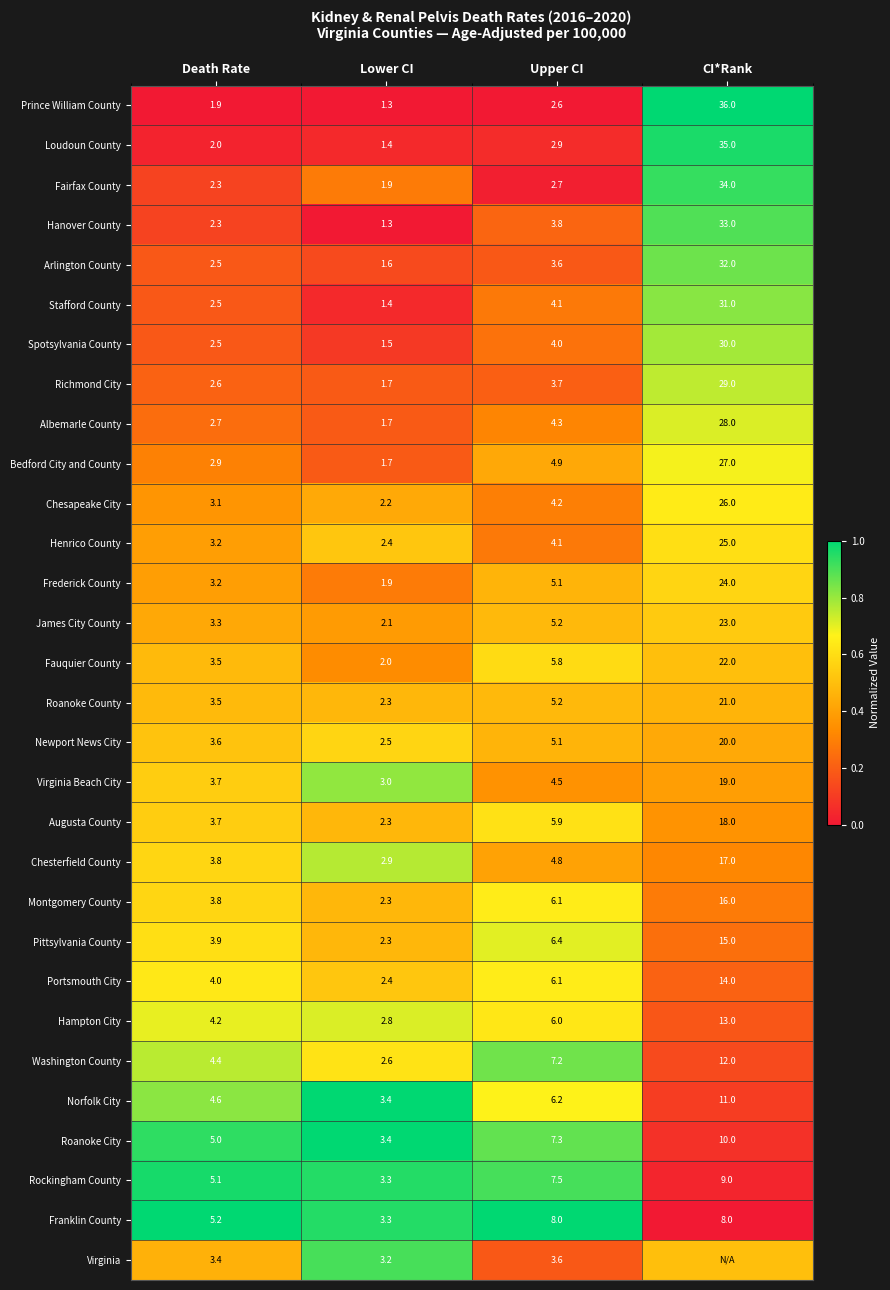

What is the maximum value for Chesterfield County?

17.0